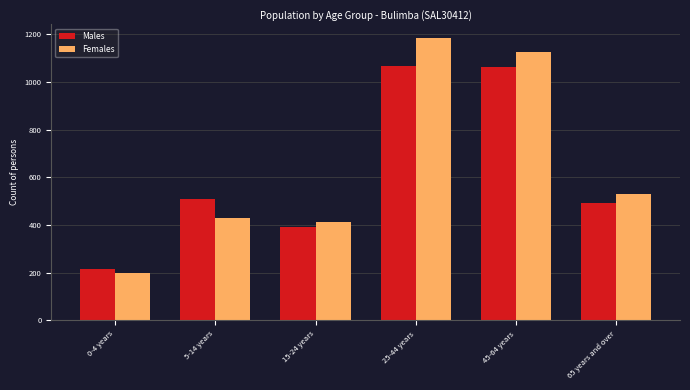

Between 45-64 years and 65 years and over, which series saw the biggest shift?

Females